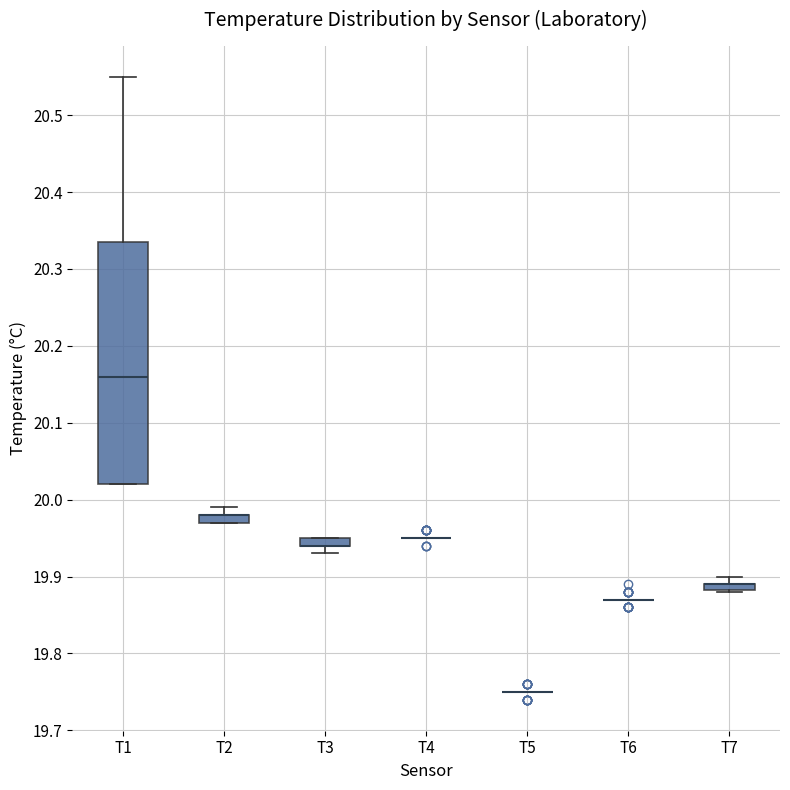

Comparing the boxes themselves (not the whiskers), which one is the tallest?

T1